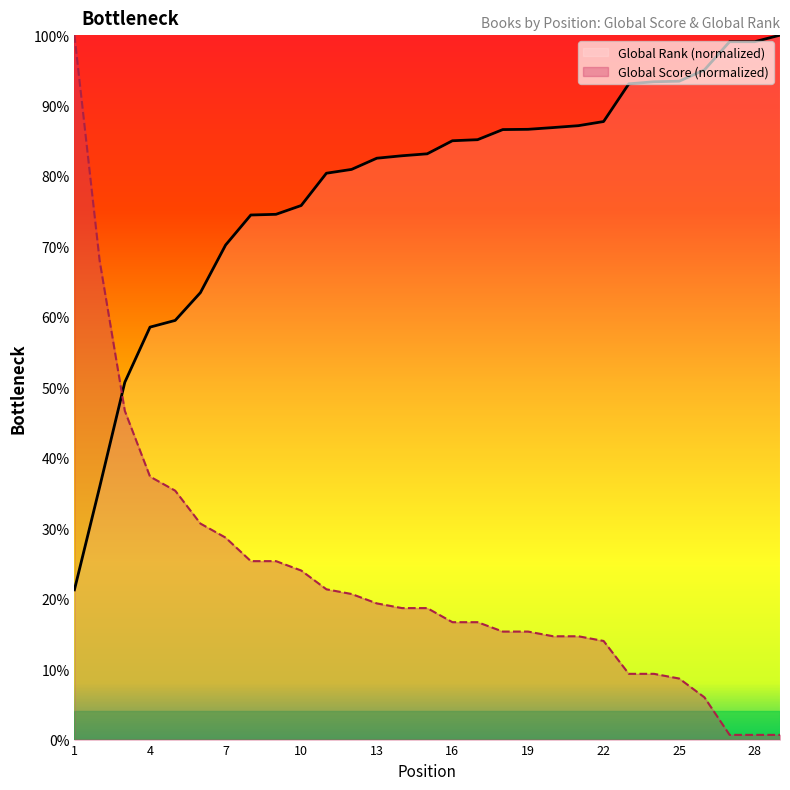

At which label does Global Score first exceed 18?

1